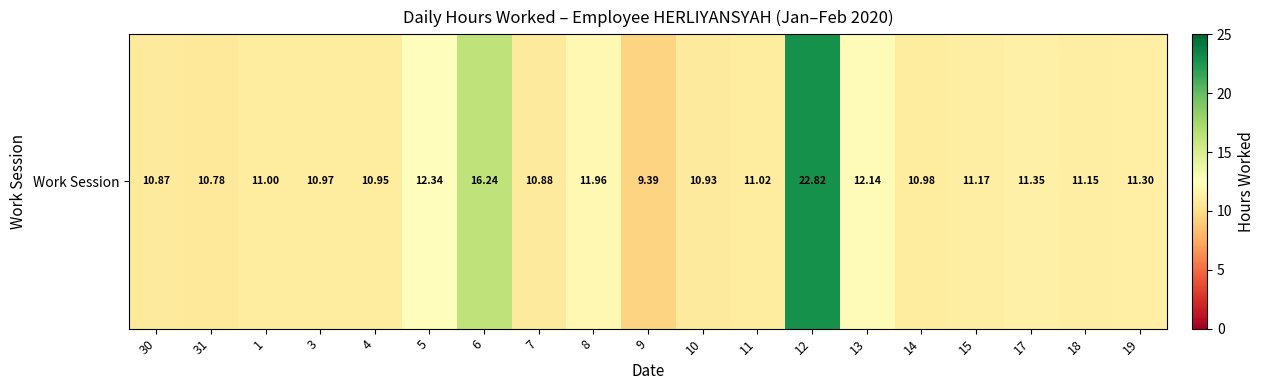

How many data points are above 11?

10